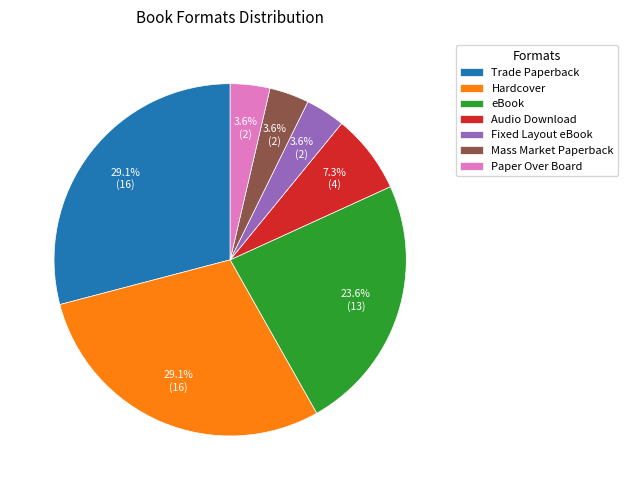

Is there a majority slice in this chart?

No